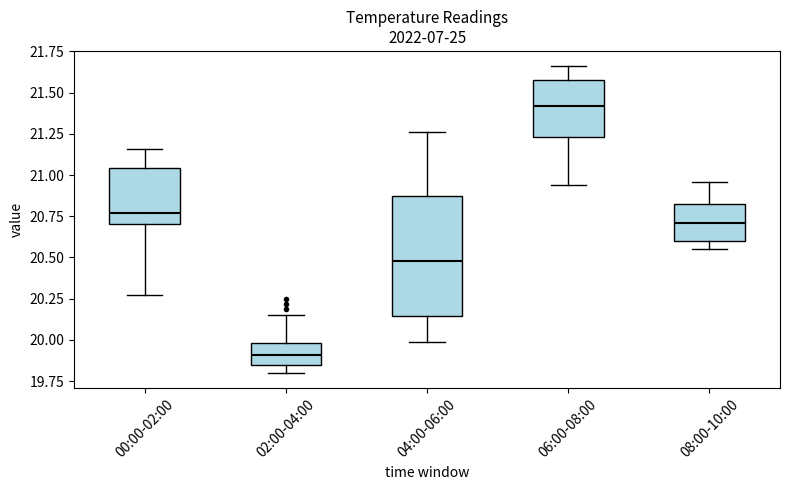

Reading left to right, read every box against the y-axis: the position of its median line, the range the box covers, and the ends of its whiskers. The values are not printed on the chart, so give them approximately, as read against the axis.

00:00-02:00: median 20.75, box 20.70 to 21.05, whiskers 20.25 to 21.15
02:00-04:00: median 19.90, box 19.85 to 20.00, whiskers 19.80 to 20.15
04:00-06:00: median 20.50, box 20.15 to 20.85, whiskers 20.00 to 21.25
06:00-08:00: median 21.40, box 21.25 to 21.60, whiskers 20.95 to 21.65
08:00-10:00: median 20.70, box 20.60 to 20.85, whiskers 20.55 to 20.95